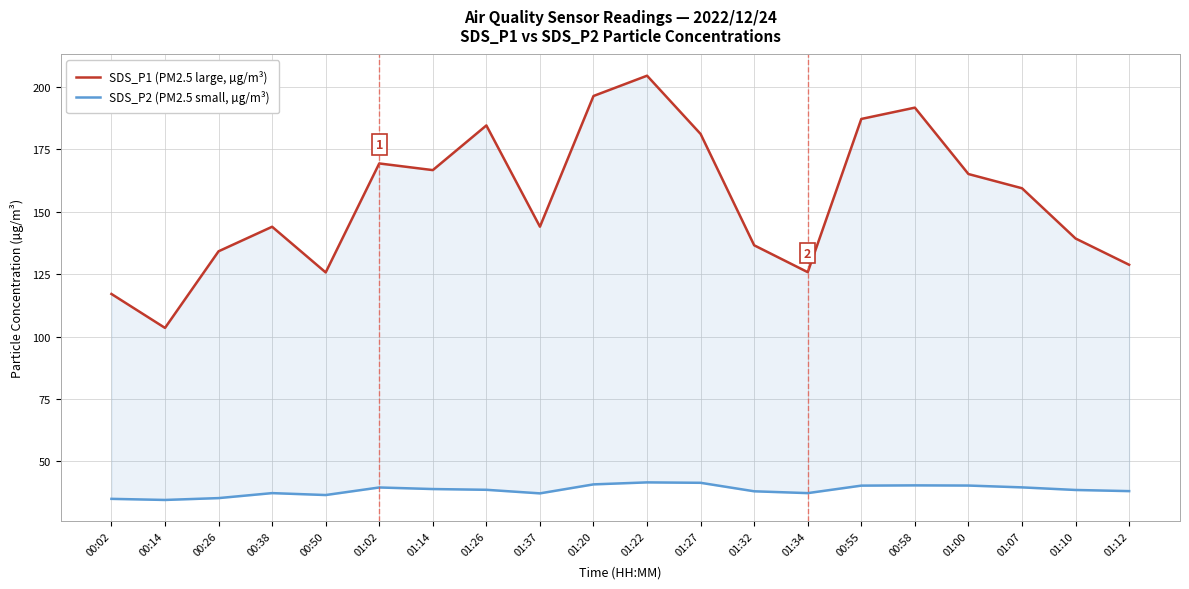

What is the sum of all SDS_P2 (PM2.5 small, µg/m³) values?

768.9